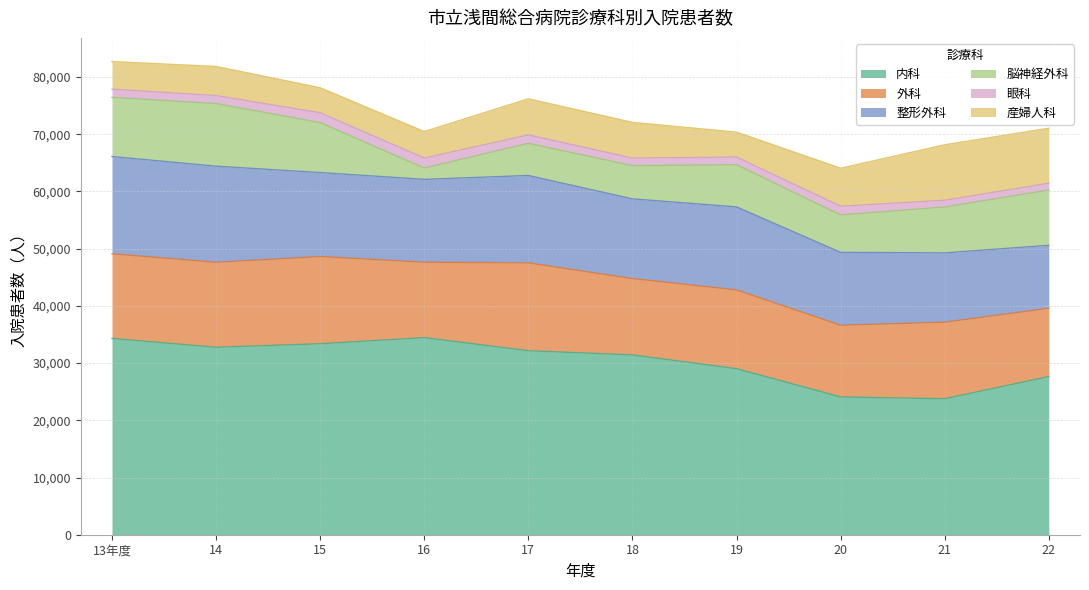

Reading left to right, list all the values displayed in this chart.

内科: 34310	32770	33387	34451	32165	31431	29028	24091	23768	27654
外科: 14798	14859	15242	13188	15349	13350	13767	12536	13382	11936
整形外科: 17003	16795	14681	14481	15286	13929	14511	12733	12118	10997
脳神経外科: 10345	10941	8739	1973	5616	5812	7369	6541	8019	9664
眼科: 1437	1404	1716	1760	1472	1318	1352	1519	1185	1179
産婦人科: 4823	5083	4363	4619	6315	6238	4345	6641	9690	9627